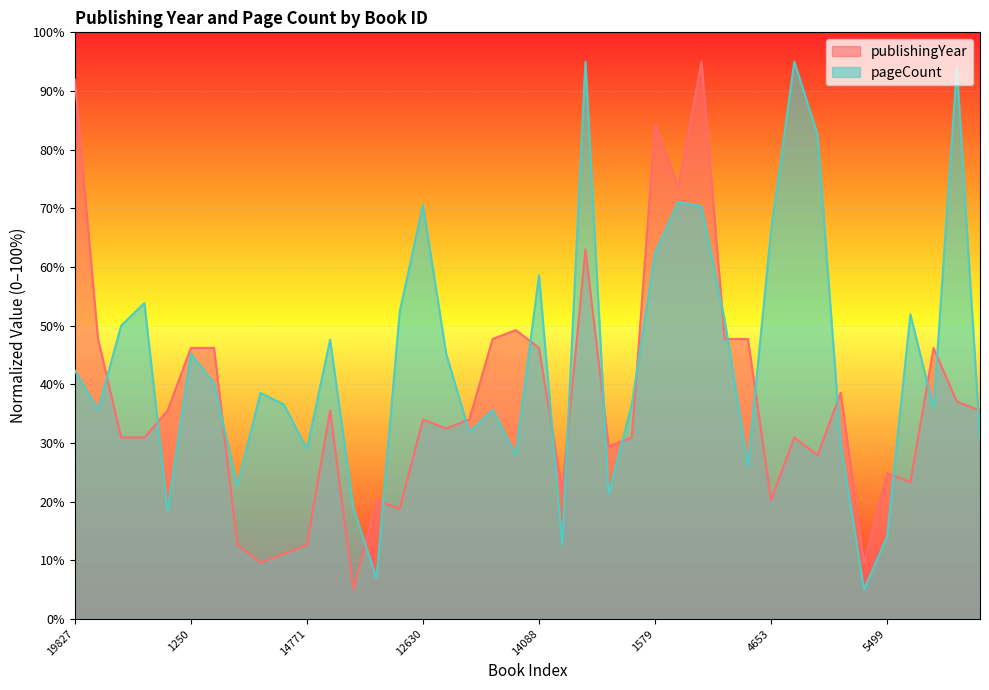

Reading left to right, extract all data points from this chart.

publishingYear: 91.9	47.7	30.9	30.9	35.5	46.2	46.2	12.6	9.6	11.1	12.6	35.5	5.0	20.3	18.7	34.0	32.5	34.0	47.7	49.2	46.2	21.8	63.0	29.4	30.9	84.3	73.6	95.0	47.7	47.7	20.3	30.9	27.9	38.6	9.6	24.8	23.3	46.2	37.0	35.5
pageCount: 42.3	35.6	50.0	53.8	18.4	45.2	40.2	22.7	38.5	36.6	28.9	47.6	18.9	6.9	52.4	70.6	45.2	31.8	35.6	28.0	58.6	12.7	95.0	21.3	36.6	62.4	71.1	70.3	51.0	26.1	66.3	95.0	82.6	29.9	5.0	14.1	51.9	35.9	94.0	30.9